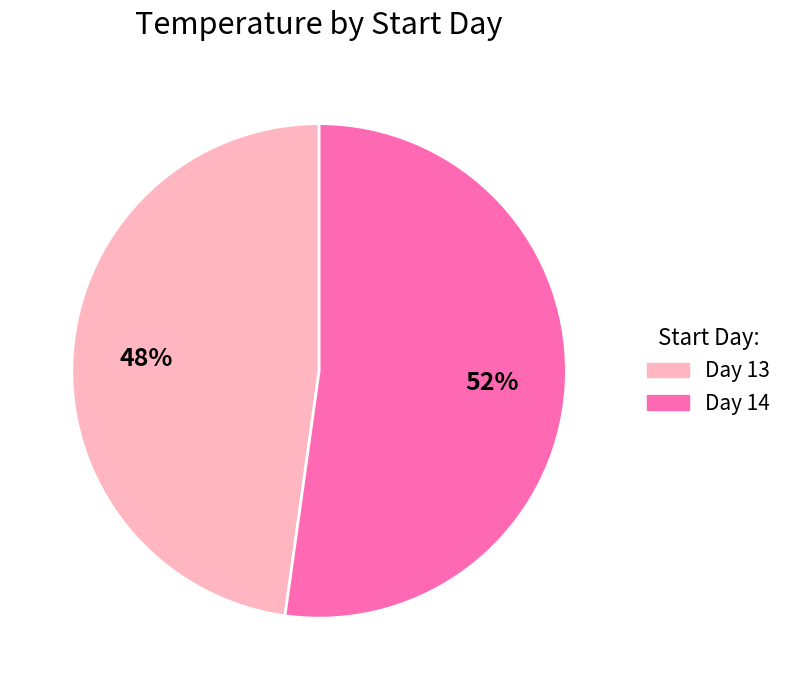

What is the ratio of the value at Day 13 to the value at Day 14?

0.9